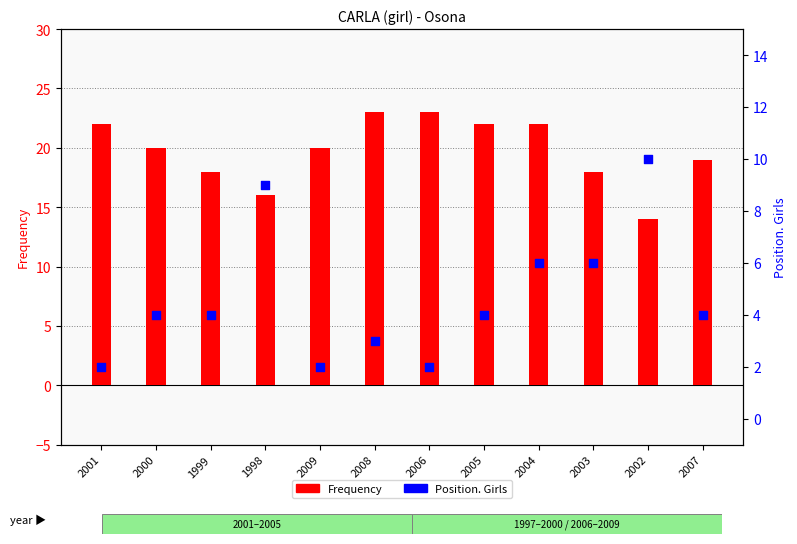

At how many categories does at least one series exceed 20?

5